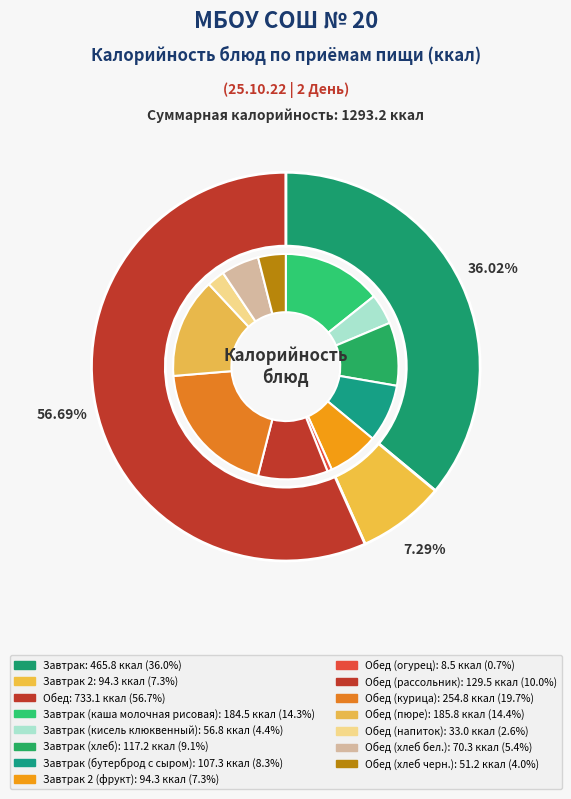

To the nearest percent, what percentage of the pie is Обед (рассольник)?

10%